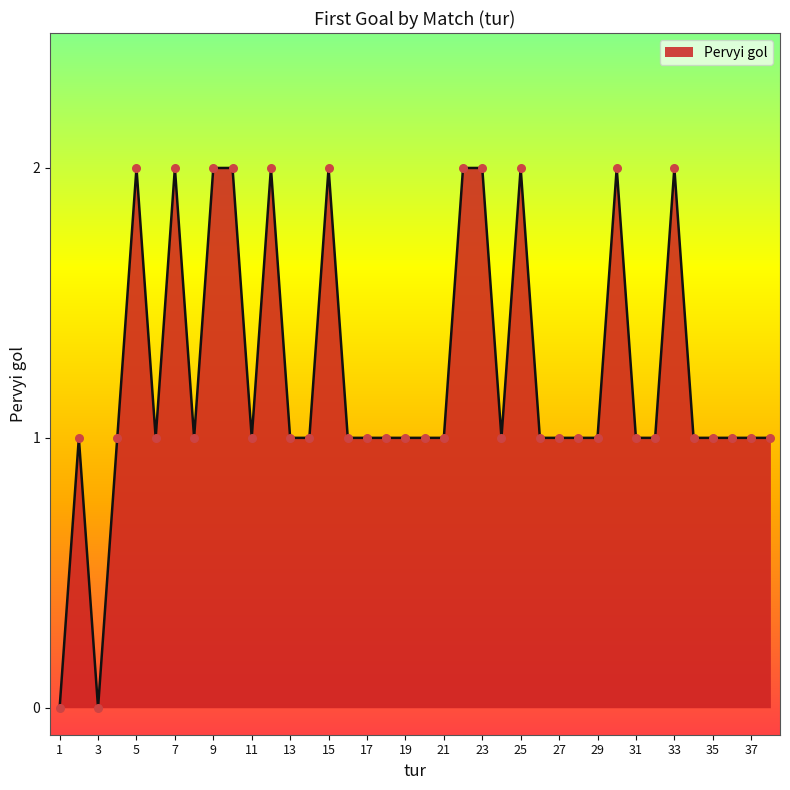

Does the chart have visible grid lines?

No